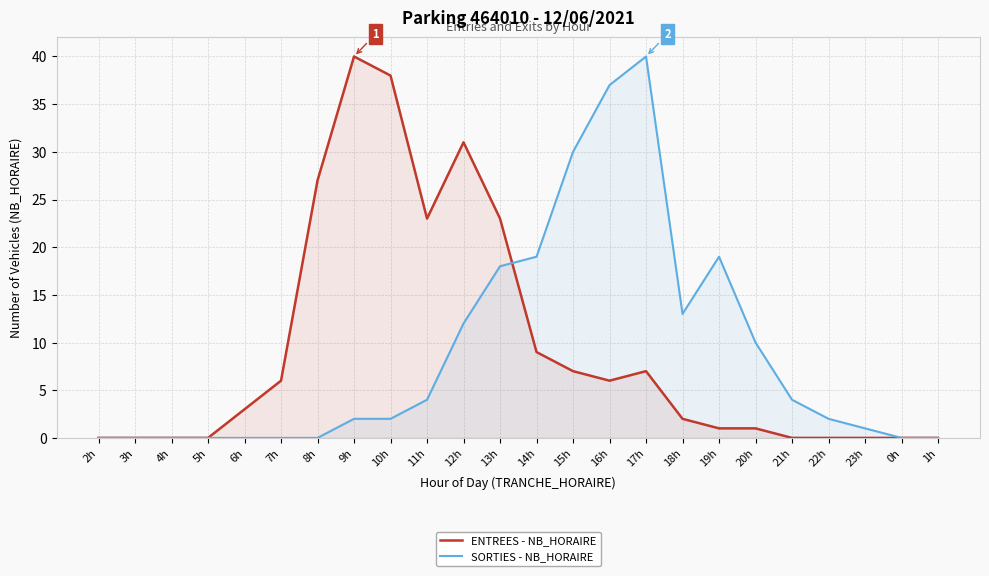

What is the total value across all series at 9h?

42